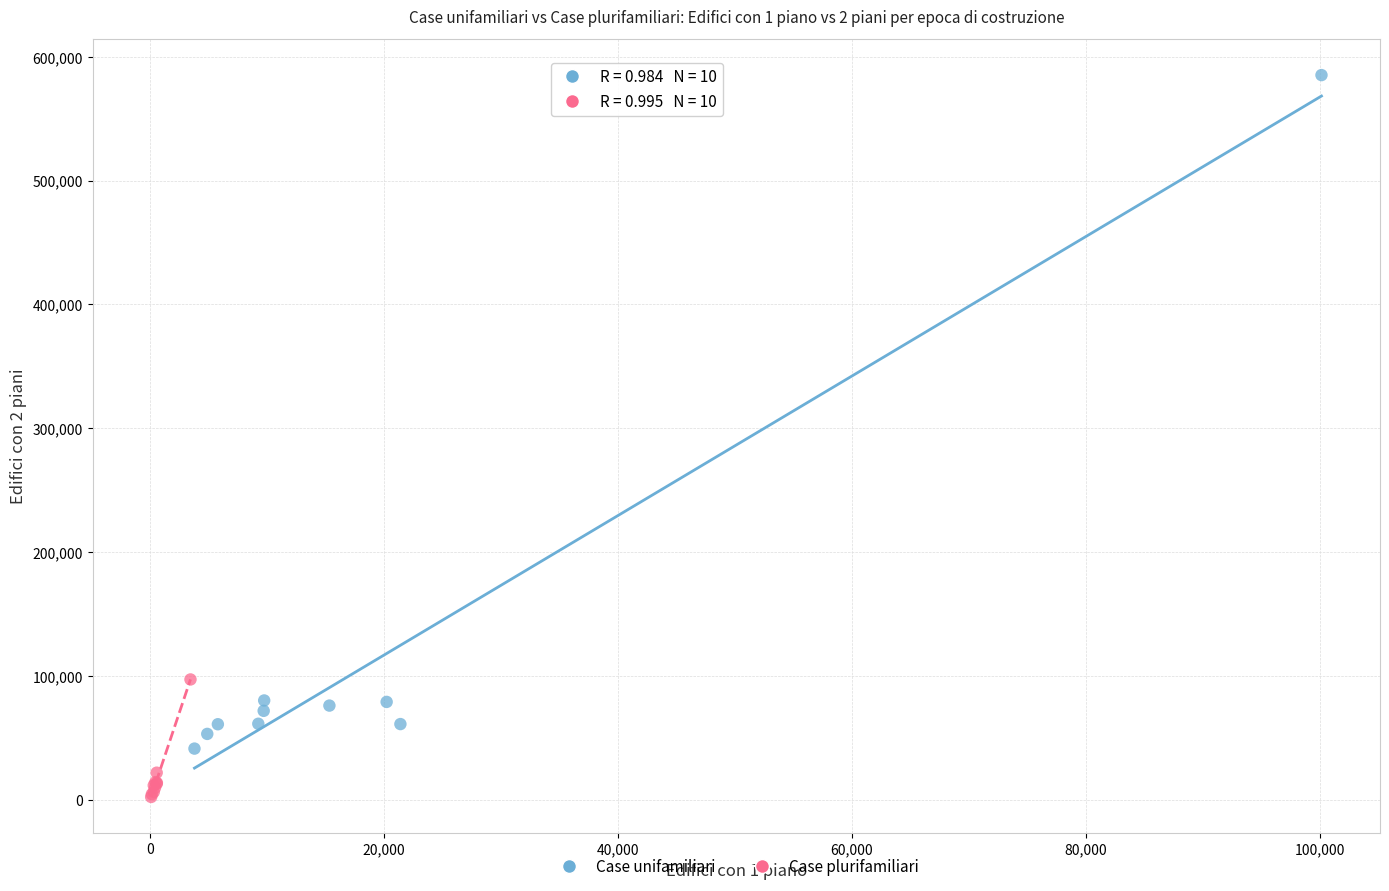

What are all the series names shown in the legend?

Case unifamiliari, Case plurifamiliari